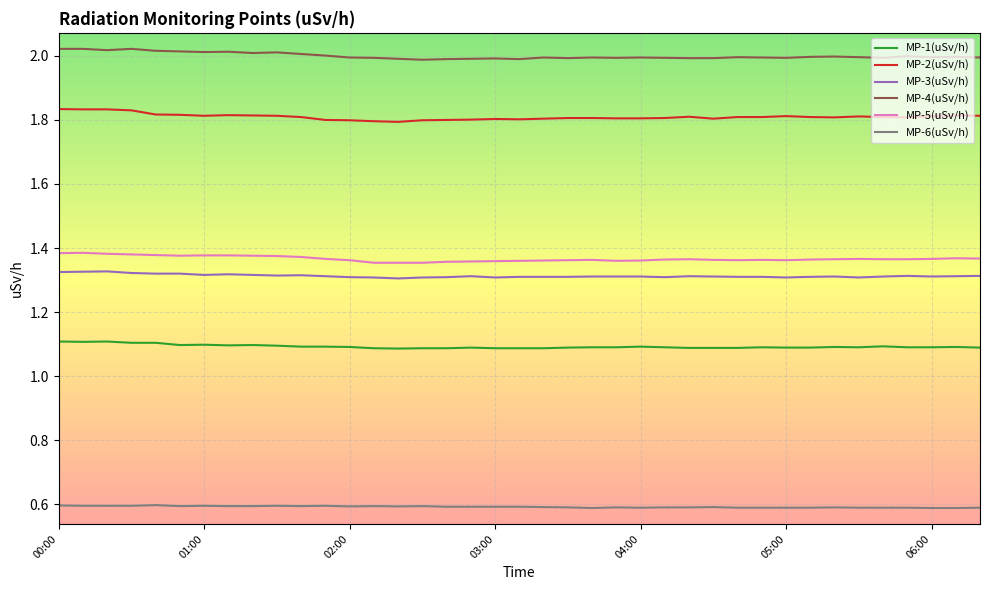

What is the minimum value for MP-6(uSv/h)?

0.6